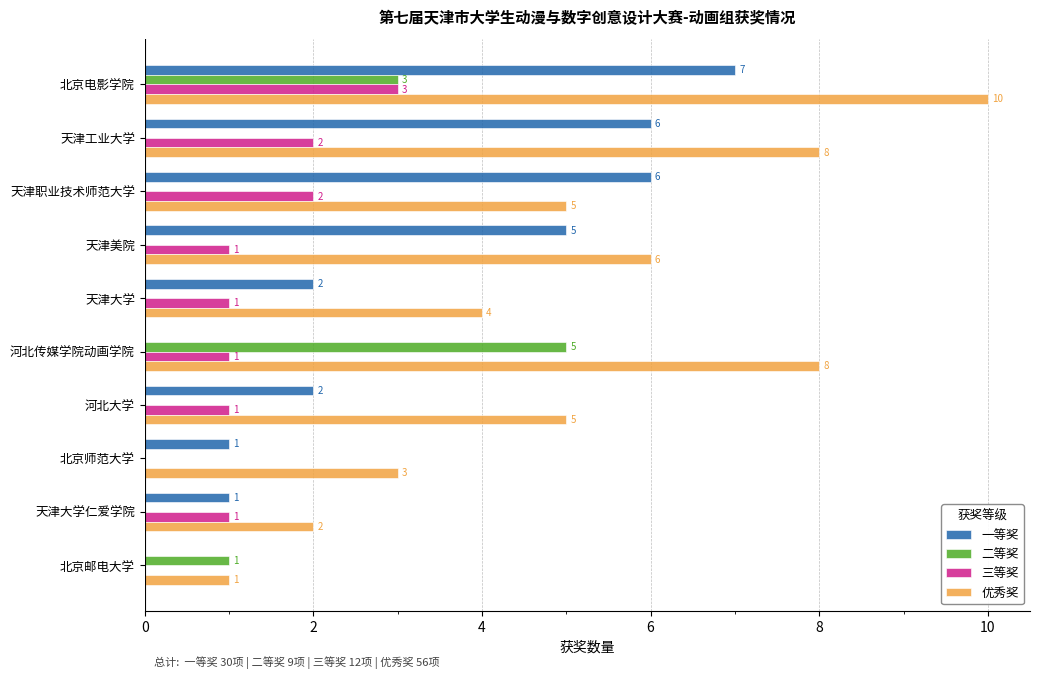

The value of 优秀奖 at 天津职业技术师范大学 is 3. True or false?

False